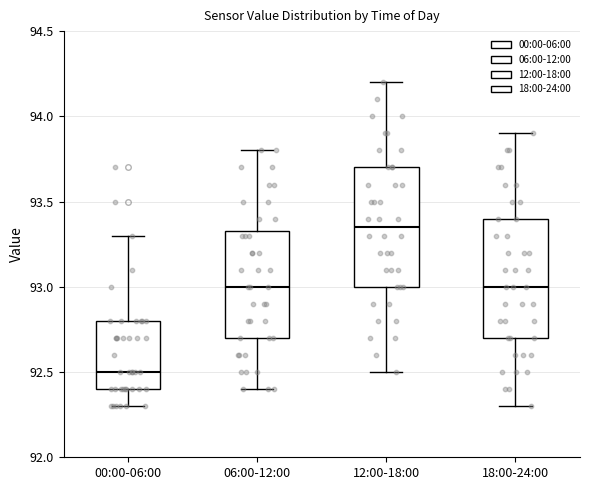

Where does the lower whisker of the box for 06:00-12:00 end on the y-axis? The values are not printed on the chart, so give them approximately, as read against the axis.

92.40